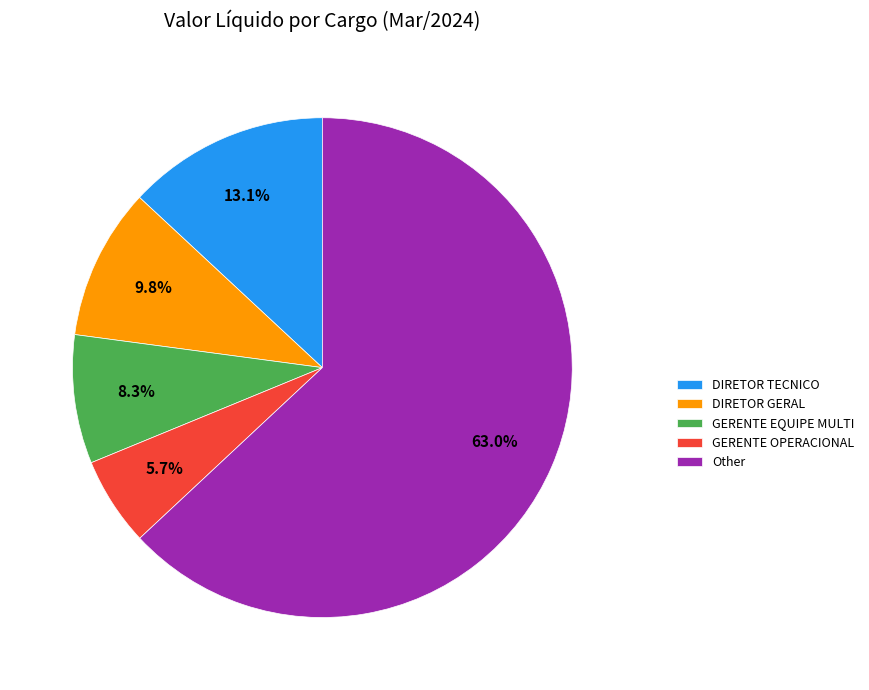

Is Other the majority of the pie?

Yes